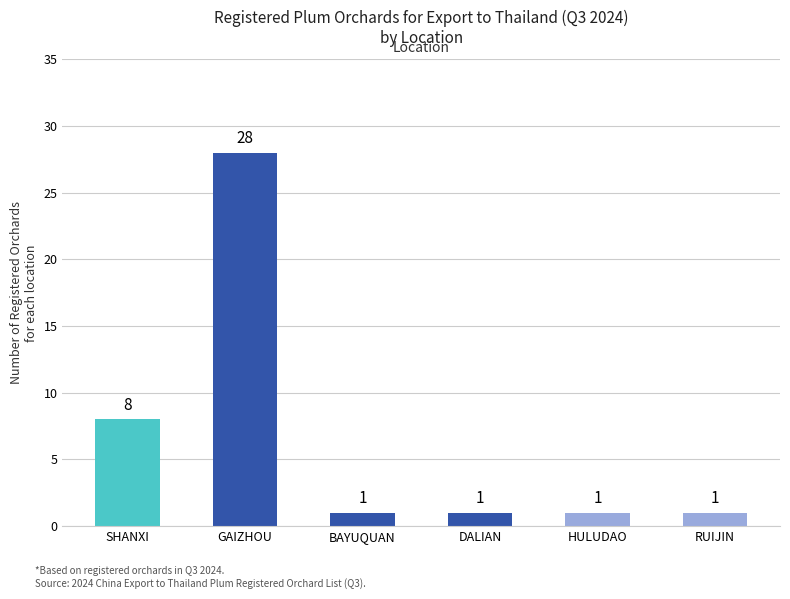

True or false: the data shows 8 at SHANXI.

True